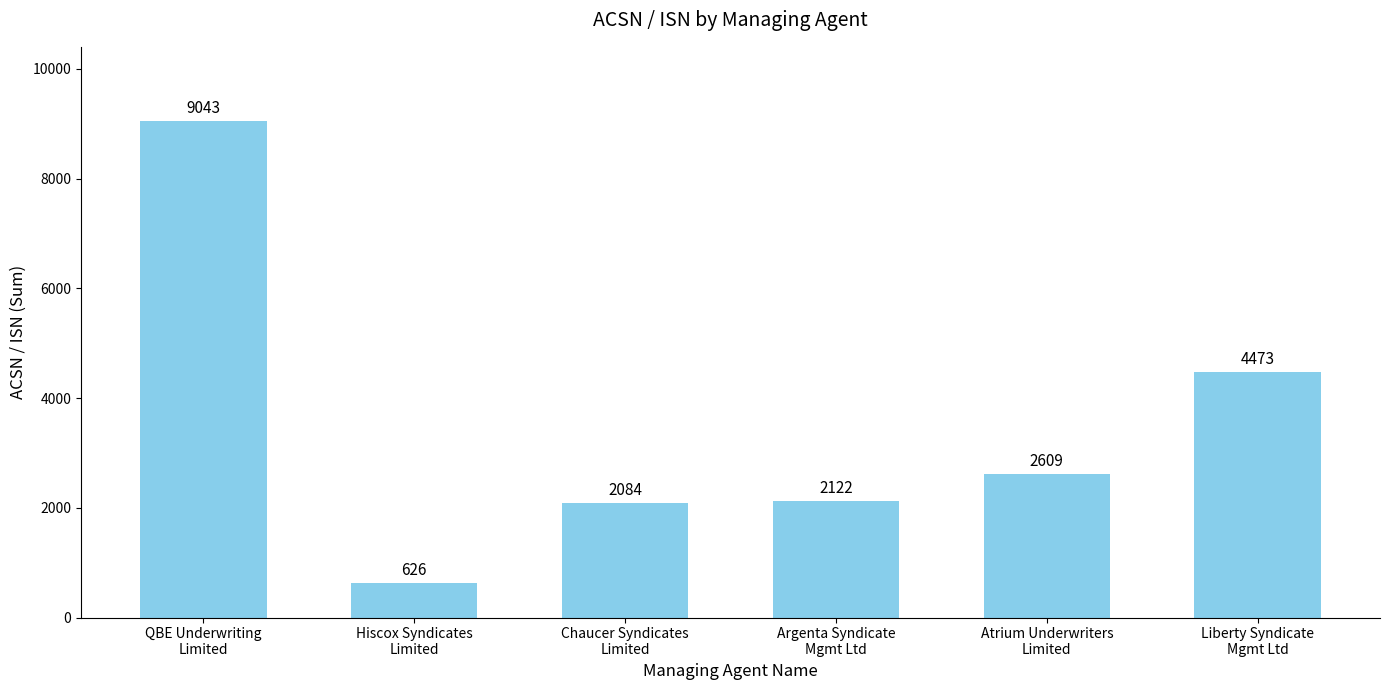

Rank the categories by value from highest to lowest.

QBE Underwriting
Limited, Liberty Syndicate
Mgmt Ltd, Atrium Underwriters
Limited, Argenta Syndicate
Mgmt Ltd, Chaucer Syndicates
Limited, Hiscox Syndicates
Limited